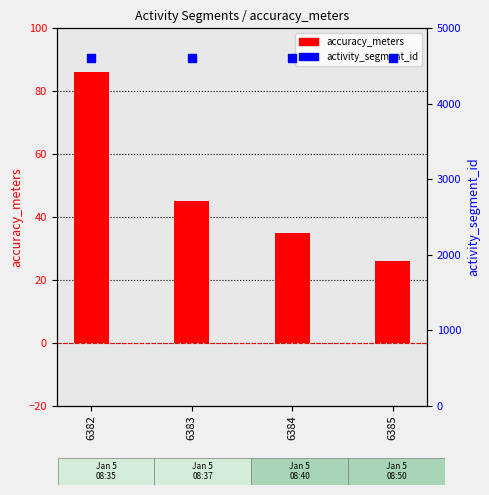

Which series contains the highest Y value?

activity_segment_id